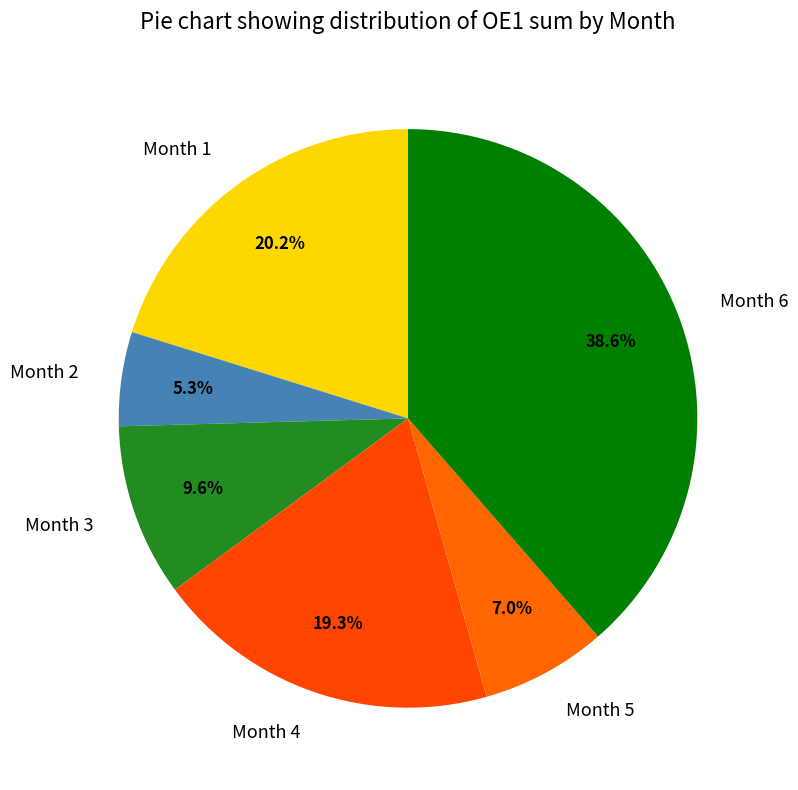

What is the total percentage of Month 4 and Month 6?

57.9%